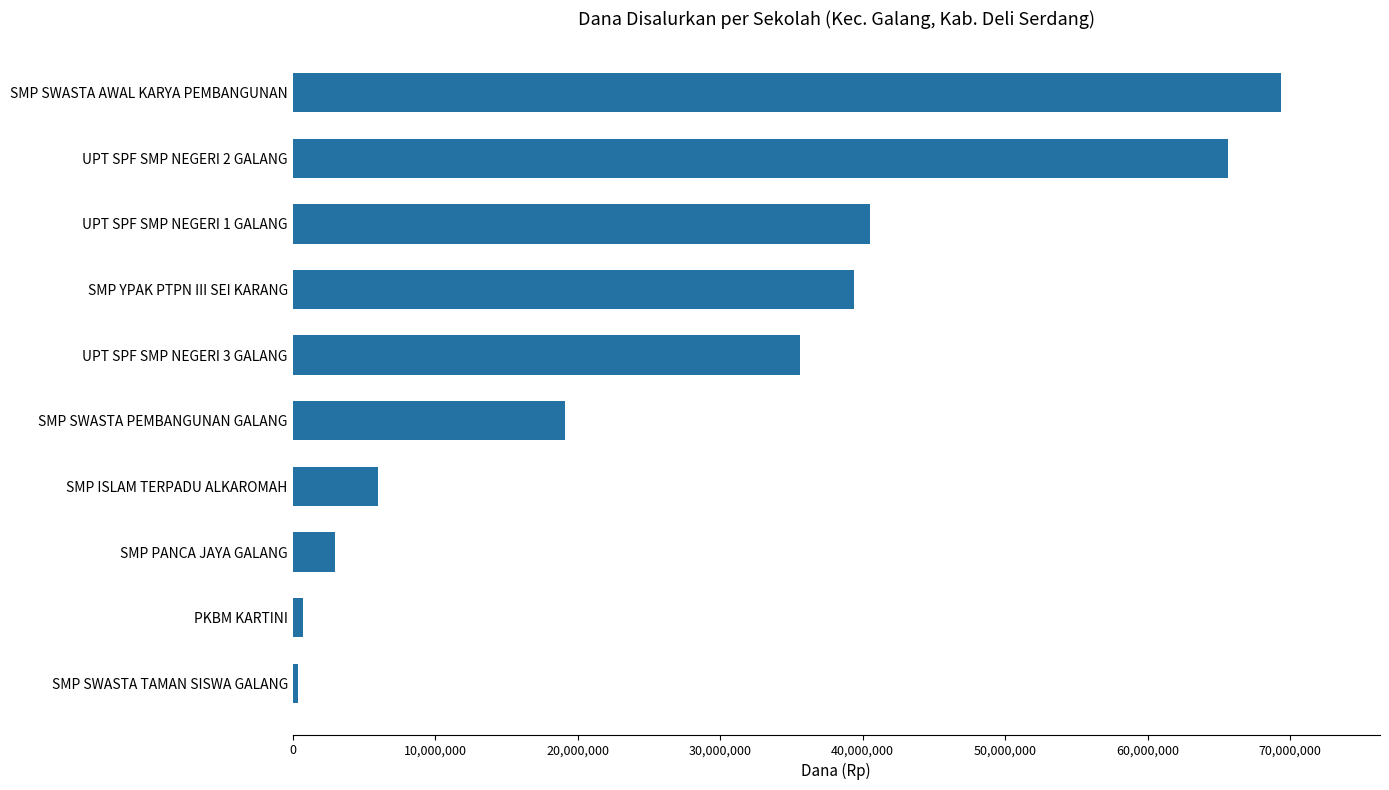

Between SMP SWASTA PEMBANGUNAN GALANG and SMP PANCA JAYA GALANG, which is larger?

SMP SWASTA PEMBANGUNAN GALANG